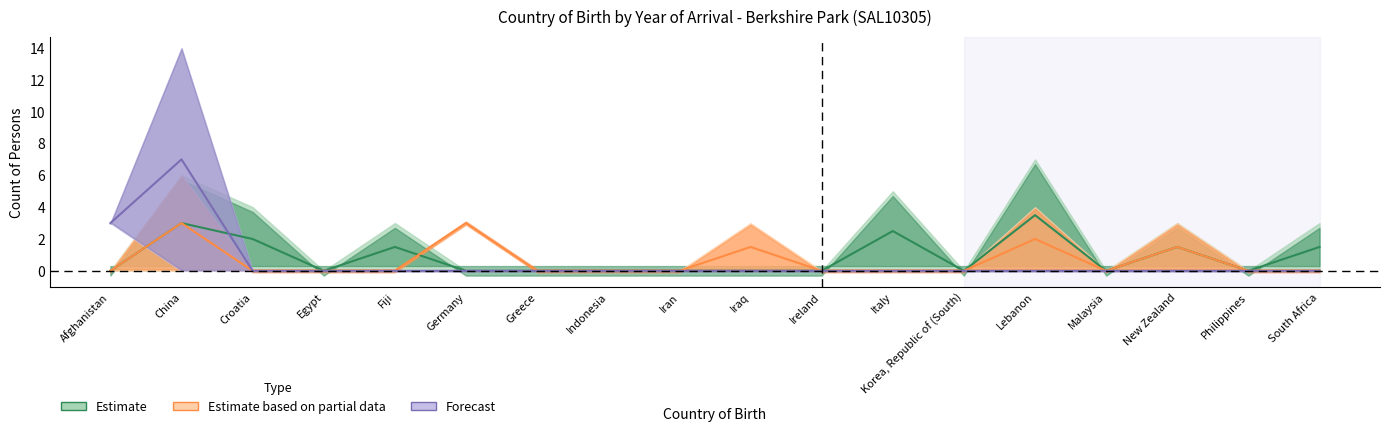

At which category is the sum across all series the highest?

China